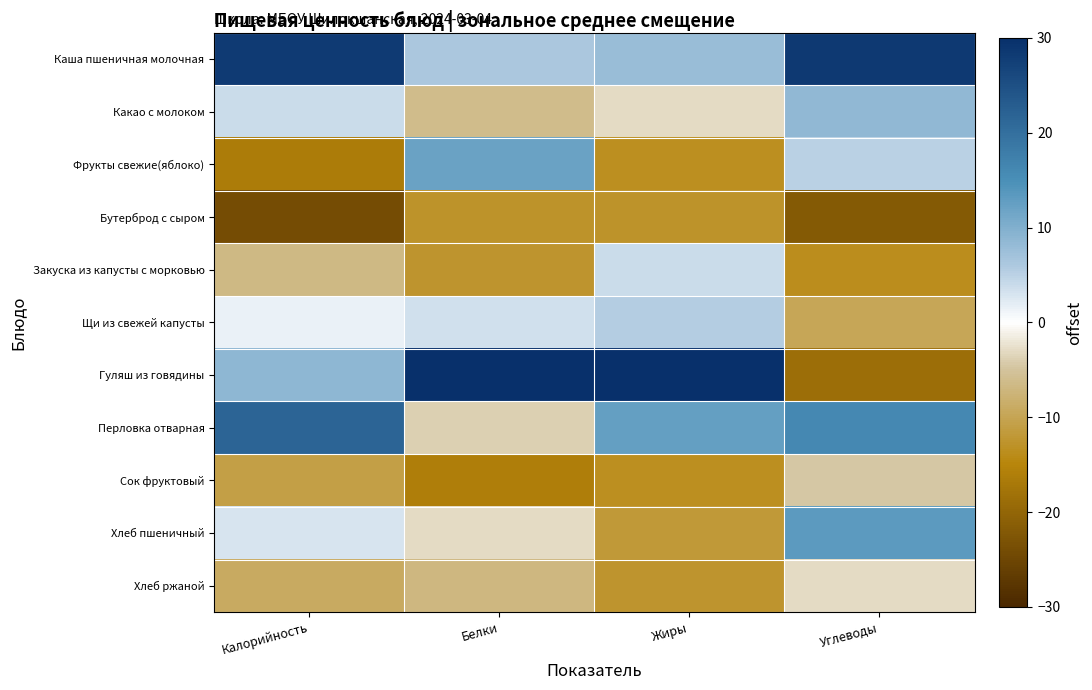

Which category has the lowest value across all series?

Калорийность